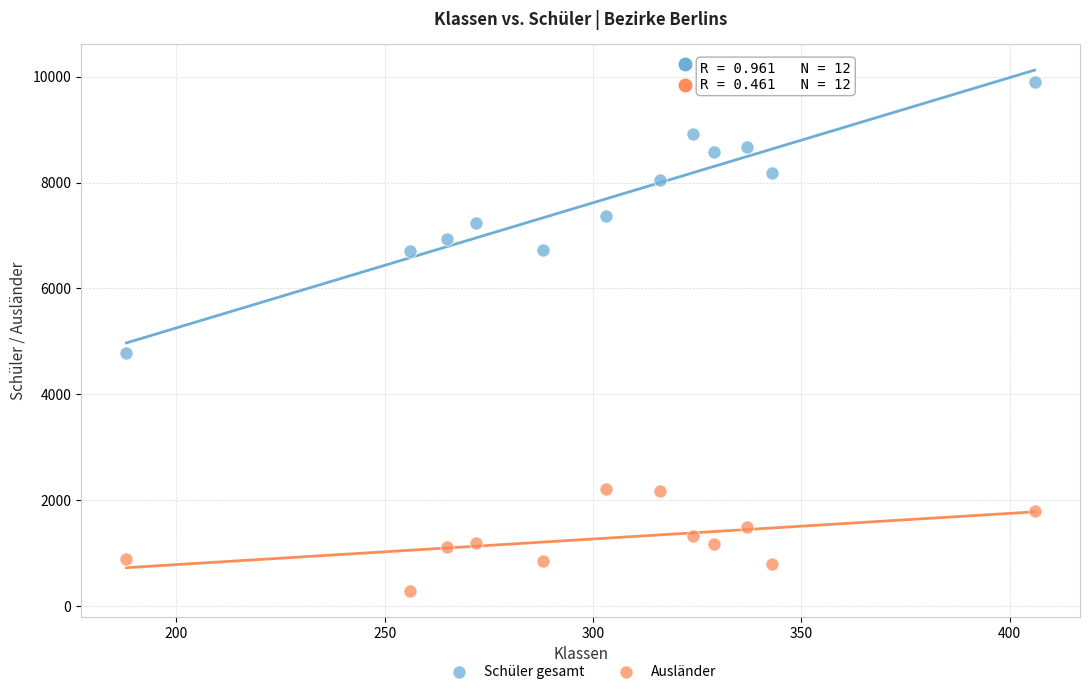

Across all data points, what is the range of X values (max minus min)?

218